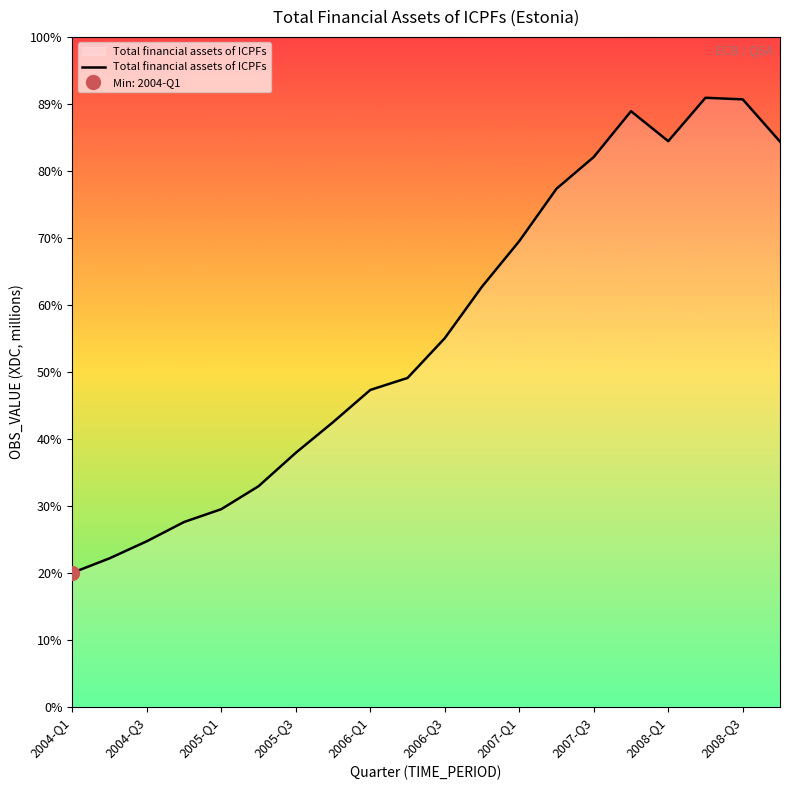

What value does the data have at 2006-Q1?

820.5